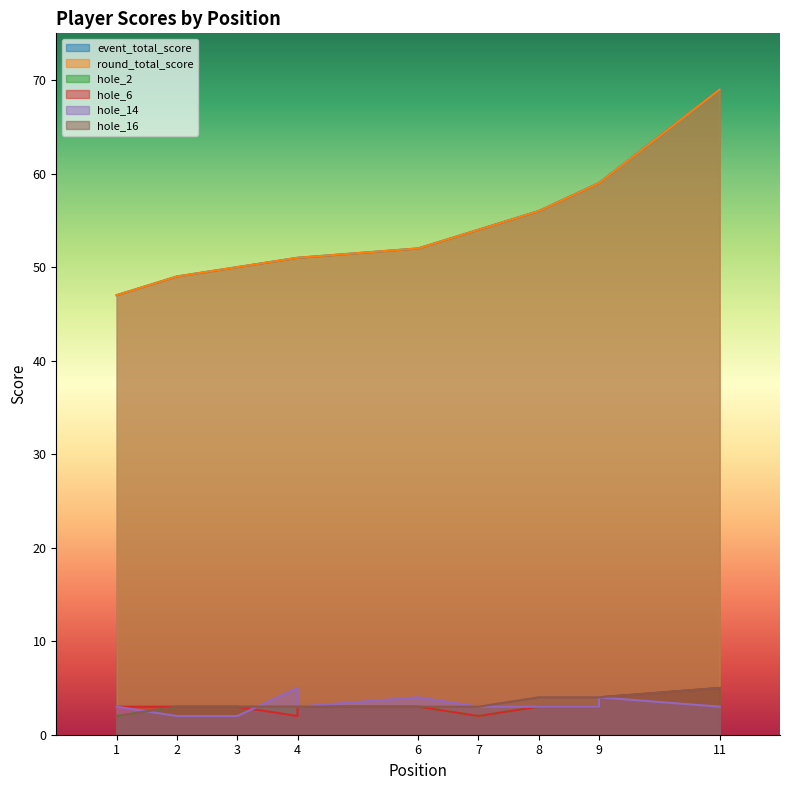

What is the difference between the round_total_score values at 3 and 1?

3